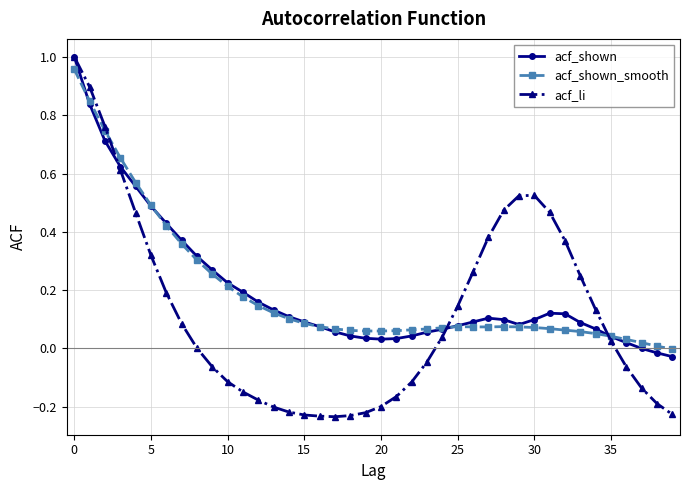

Which series has the widest spread of values?

acf_li